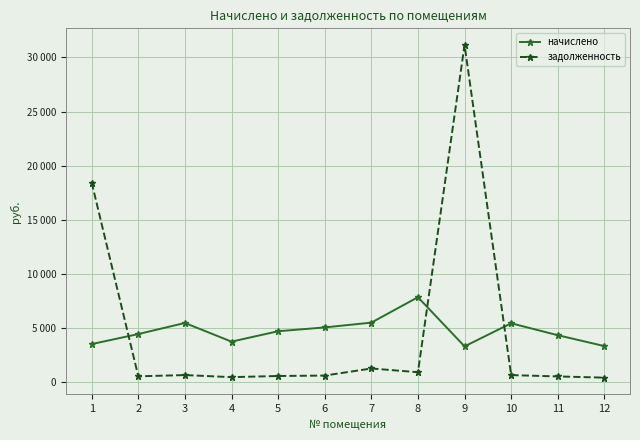

At which category is the sum across all series the highest?

9